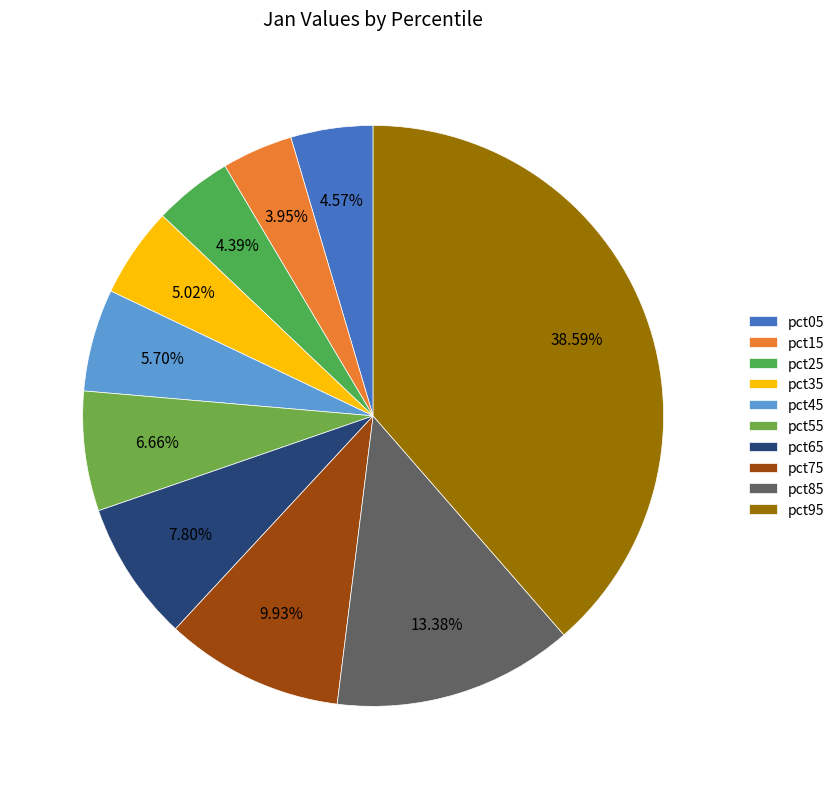

Is it true that pct75 is 10% of the pie?

True